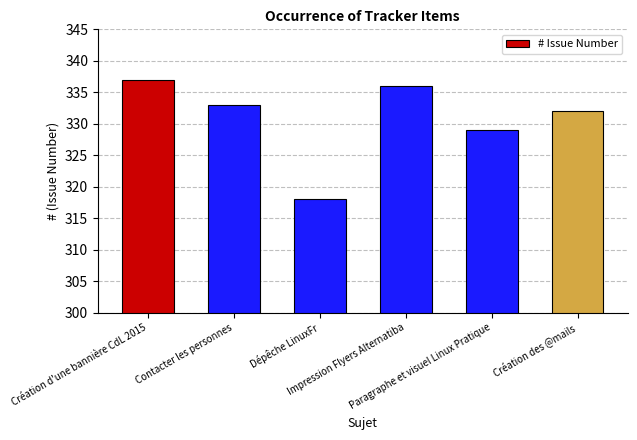

How many data points are less than 333?

3